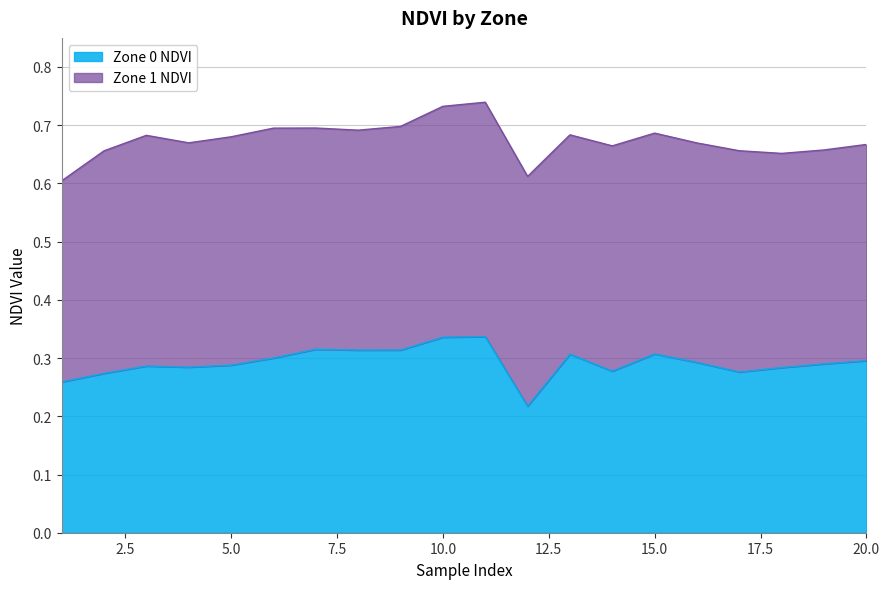

Is it true that the value at 19 is 0.2?

False